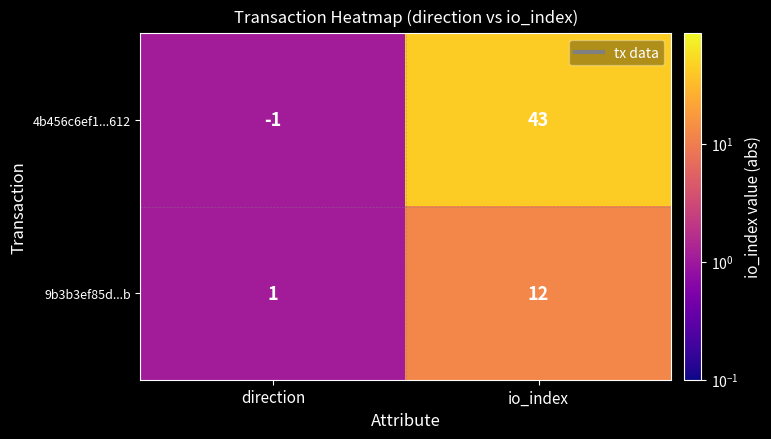

How many values in 4b456c6ef1...612 are below zero?

1